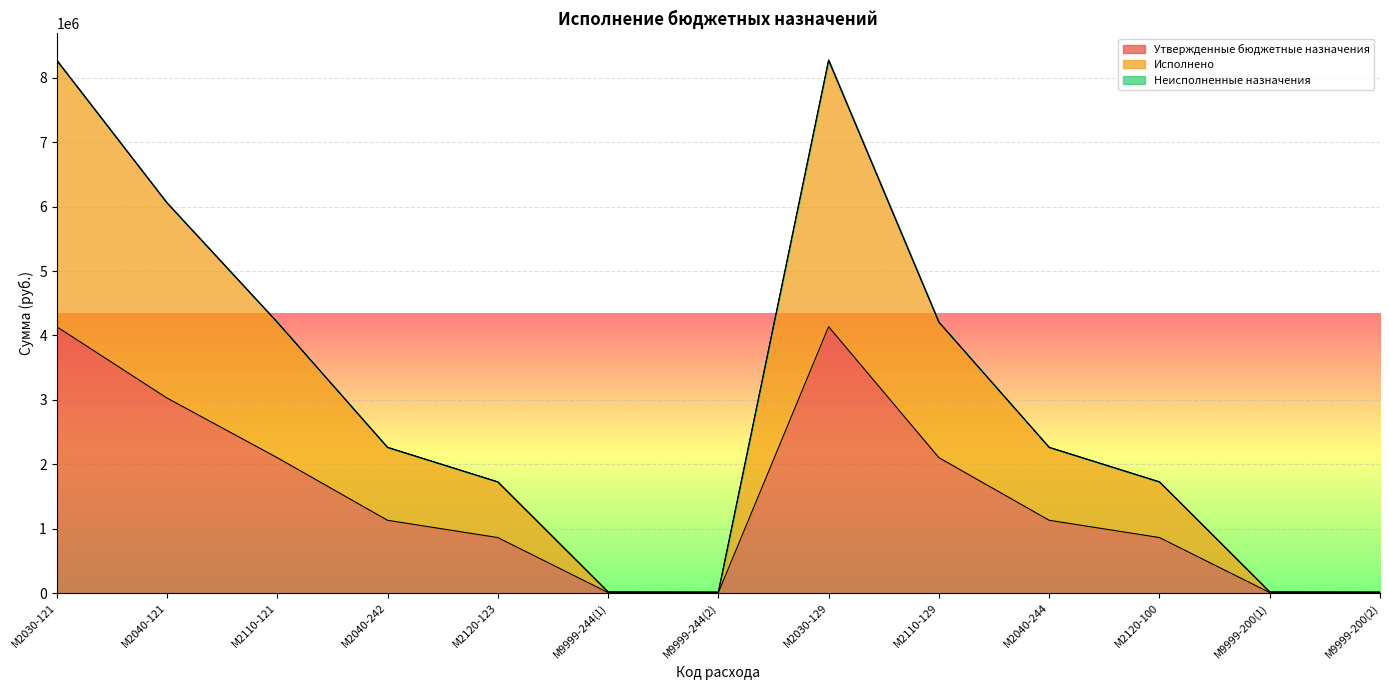

Reading left to right, what are all the values shown in this chart?

Утвержденные бюджетные назначения: М2030-121=4136151.8	М2040-121=3029460.1	М2110-121=2103547.3	М2040-242=1132227.4	М2120-123=864000.0	М9999-244(1)=10500.0	М9999-244(2)=8430.0	М2030-129=4136151.8	М2110-129=2103547.3	М2040-244=1132227.4	М2120-100=864000.0	М9999-200(1)=10500.0	М9999-200(2)=8430.0
Исполнено: М2030-121=8272303.6	М2040-121=6058920.3	М2110-121=4207094.7	М2040-242=2262796.5	М2120-123=1728000.0	М9999-244(1)=21000.0	М9999-244(2)=16860.0	М2030-129=8272303.6	М2110-129=4207094.7	М2040-244=2262796.5	М2120-100=1728000.0	М9999-200(1)=21000.0	М9999-200(2)=16860.0